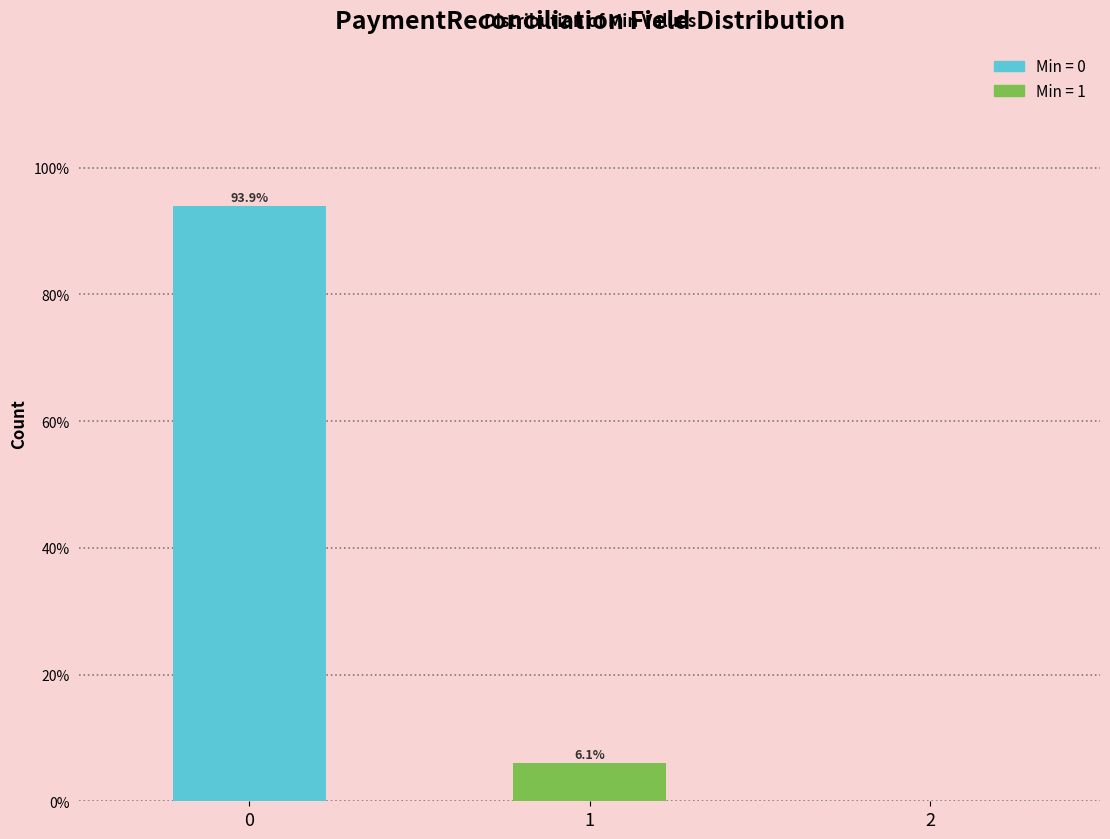

Reading left to right, extract all data points from this chart.

0=93.9	1=6.1	2=0.0